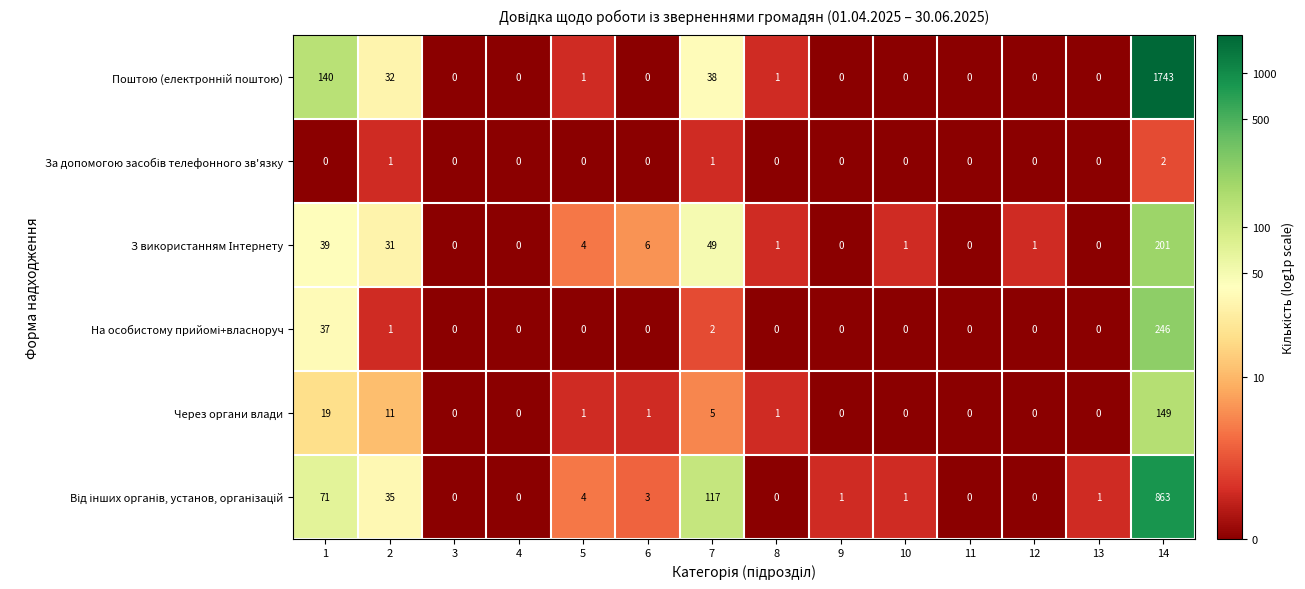

What is the greatest value displayed?

1743